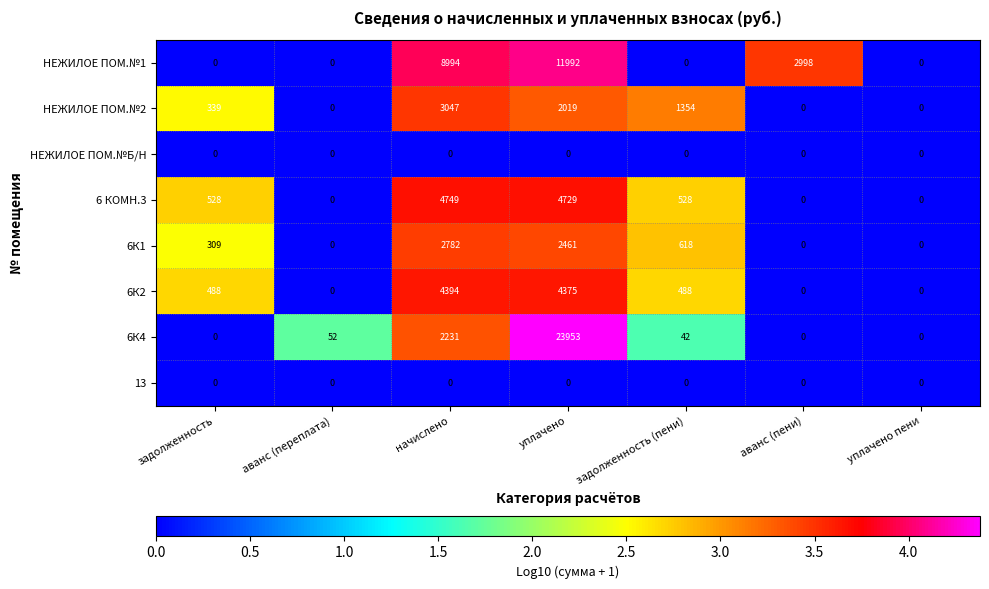

How many positive values does the 6К1 series have?

4